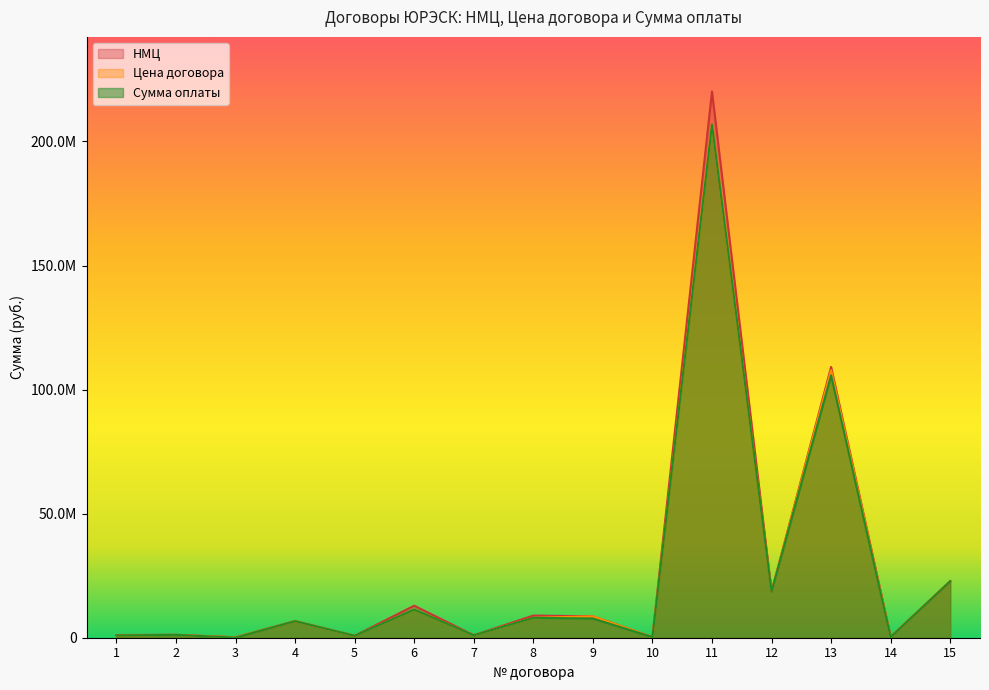

What is the sum of the НМЦ values at 9 and 10?

8871717.0